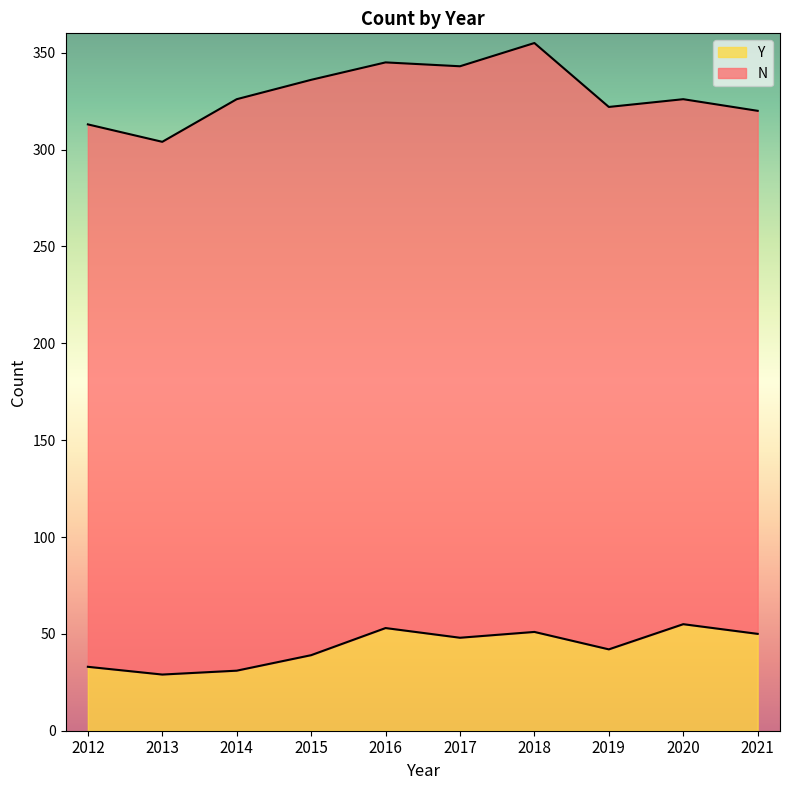

The chart shows a value of 40 at 2013. True or false?

False